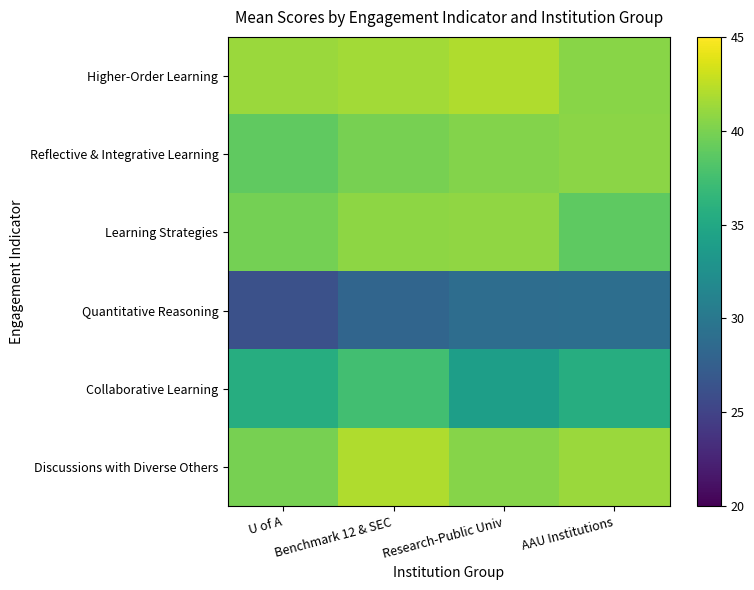

Reading left to right, extract all data points from this chart.

Higher-Order Learning: U of A=41.3	Benchmark 12 & SEC=41.6	Research-Public Univ=42.1	AAU Institutions=40.6
Reflective & Integrative Learning: U of A=38.9	Benchmark 12 & SEC=39.8	Research-Public Univ=40.3	AAU Institutions=40.7
Learning Strategies: U of A=39.8	Benchmark 12 & SEC=40.8	Research-Public Univ=40.9	AAU Institutions=38.8
Quantitative Reasoning: U of A=26.2	Benchmark 12 & SEC=28.1	Research-Public Univ=28.9	AAU Institutions=29.1
Collaborative Learning: U of A=35.6	Benchmark 12 & SEC=37.4	Research-Public Univ=34.0	AAU Institutions=35.6
Discussions with Diverse Others: U of A=39.9	Benchmark 12 & SEC=42.1	Research-Public Univ=40.5	AAU Institutions=41.2